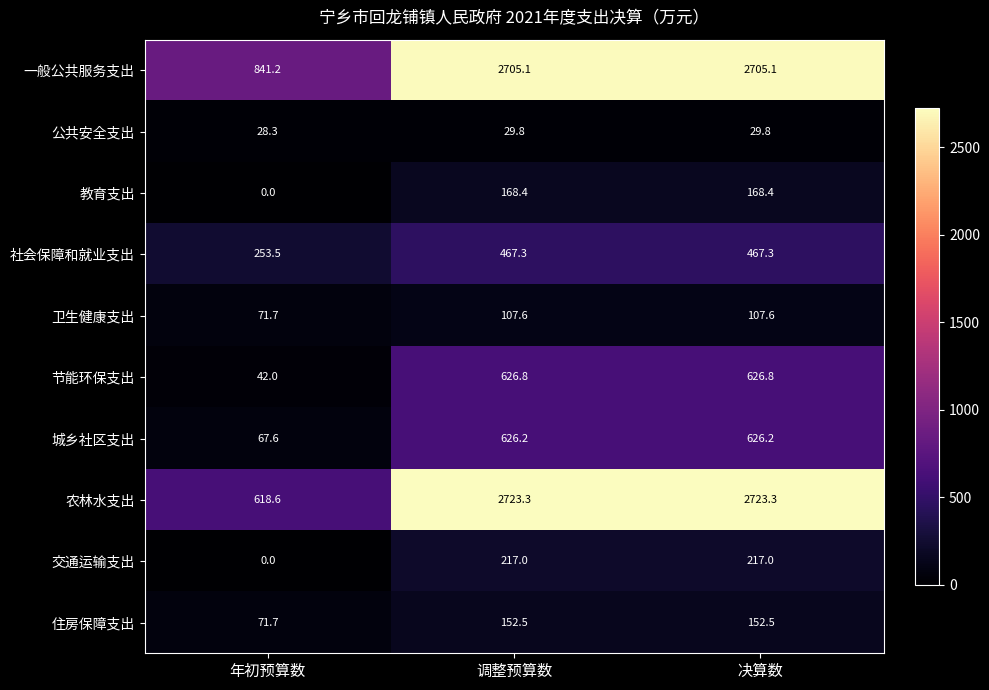

The value of 社会保障和就业支出 at 年初预算数 is 253.5. True or false?

True